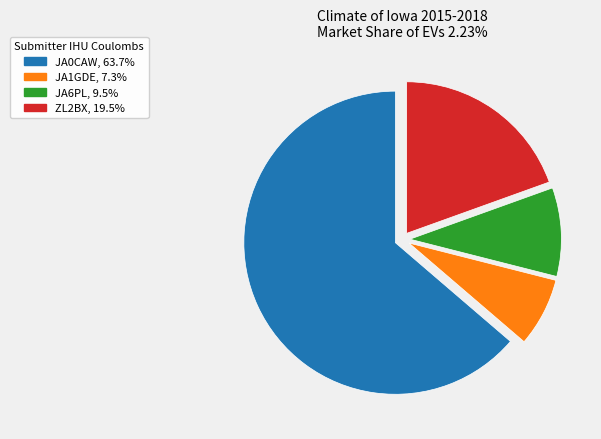

Combined, do JA0CAW and JA1GDE account for over 50%?

Yes